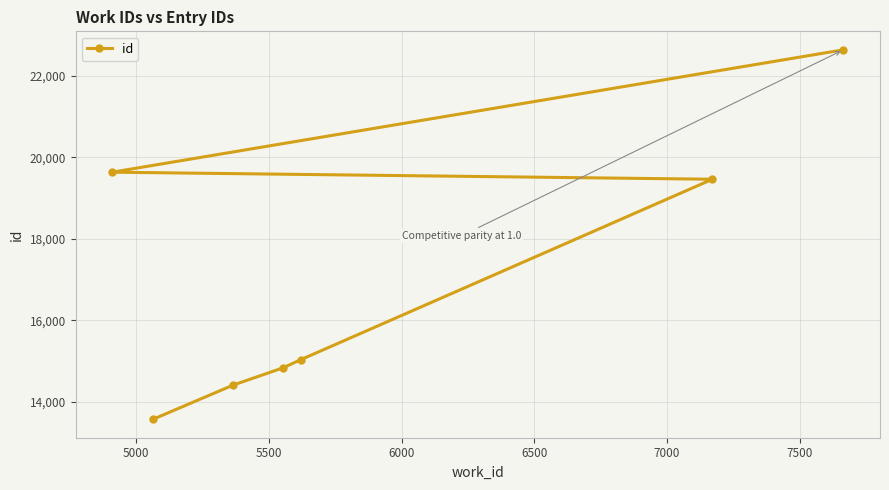

What is the difference between the maximum and second lowest values?

8218